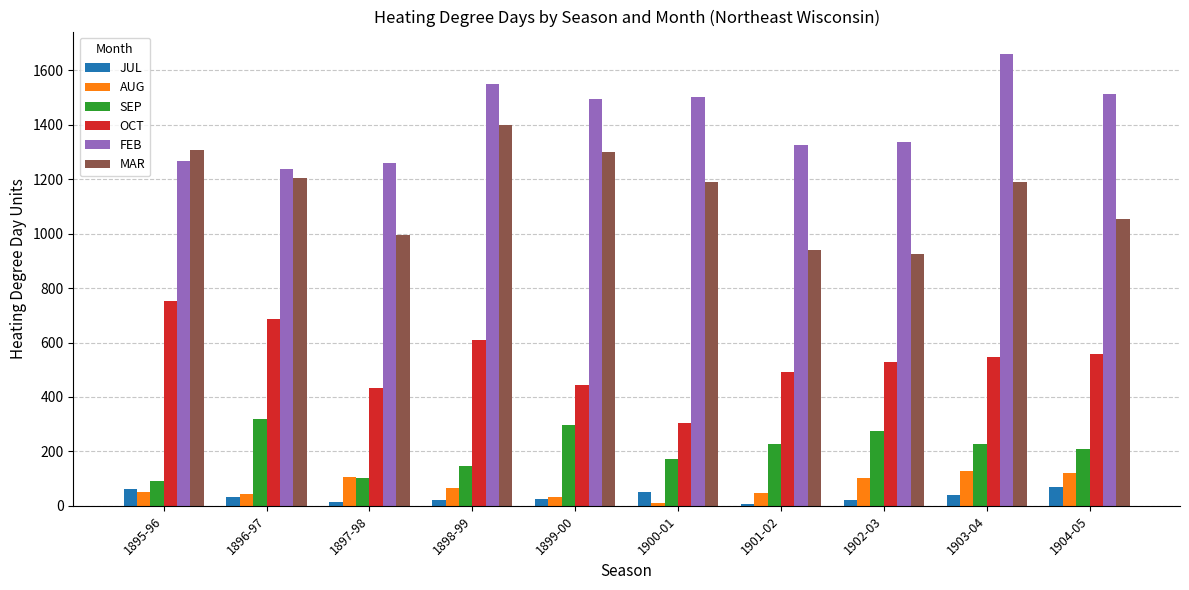

Is it true that OCT equals 464 at 1895-96?

False